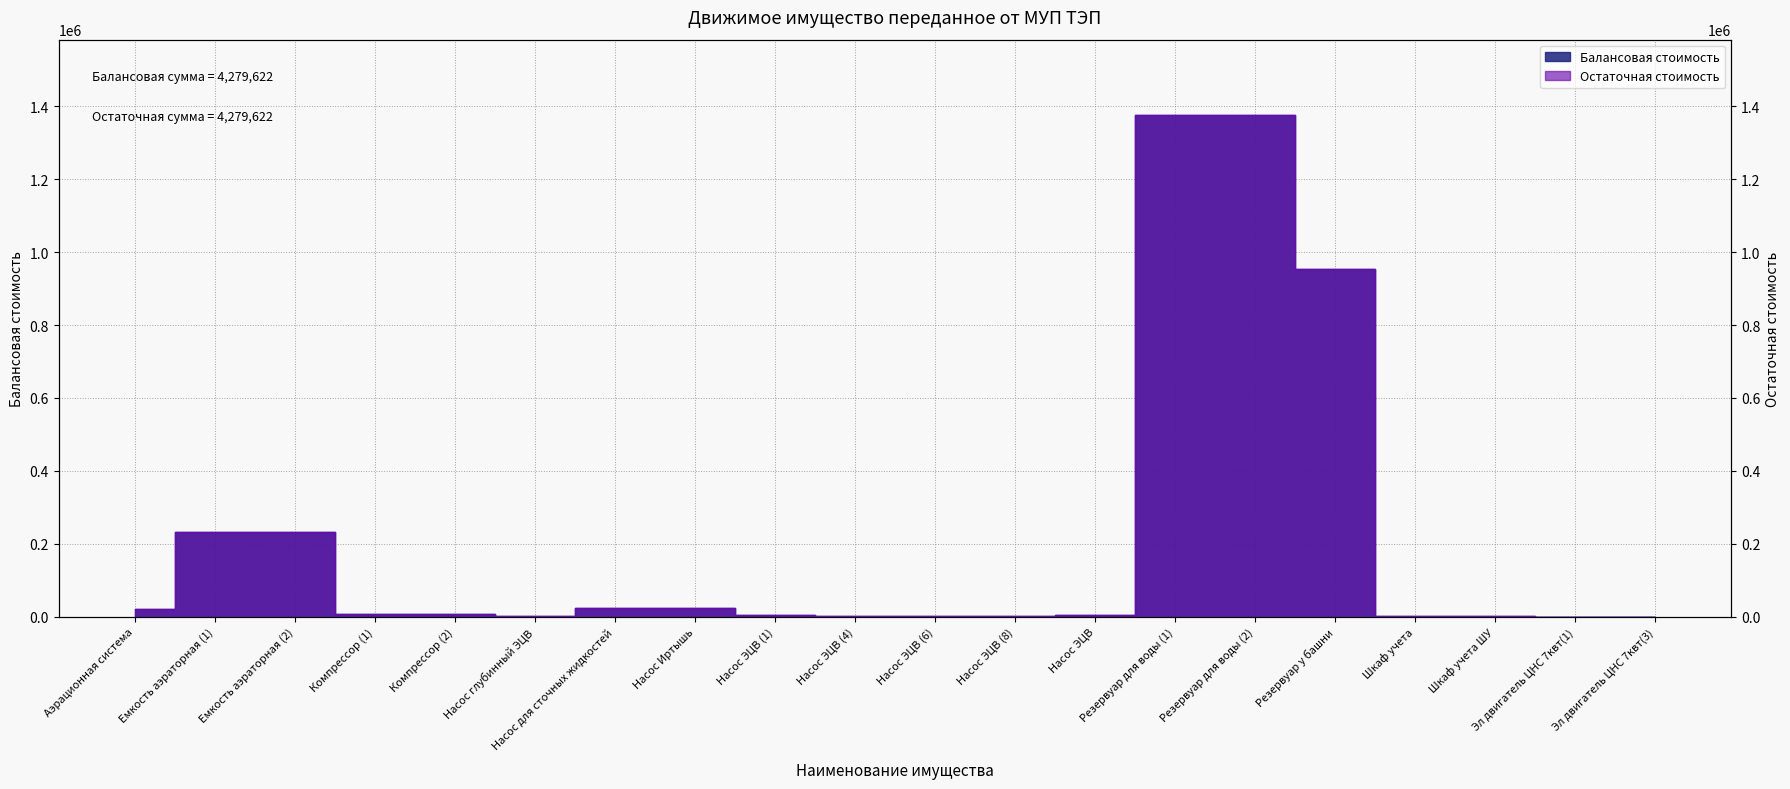

What is the label of the 12th point from the left?

Насос ЭЦВ (8)